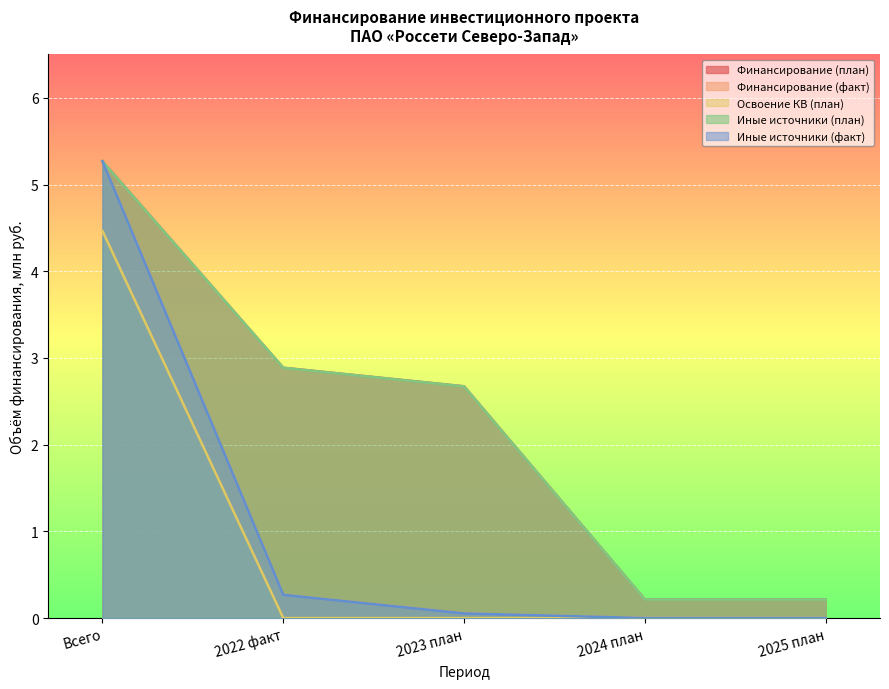

The Освоение КВ (план) series shows 7.5 at Всего. True or false?

False